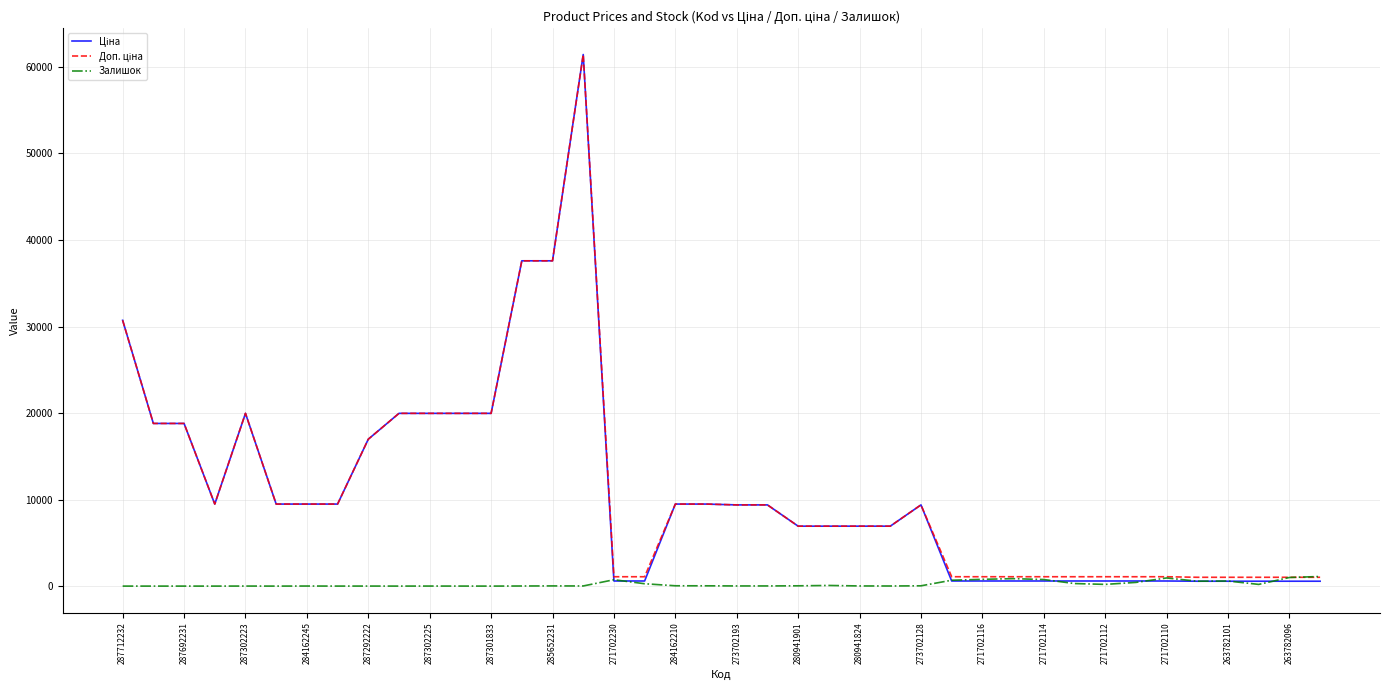

What is the maximum value shown in the chart?

61434.3